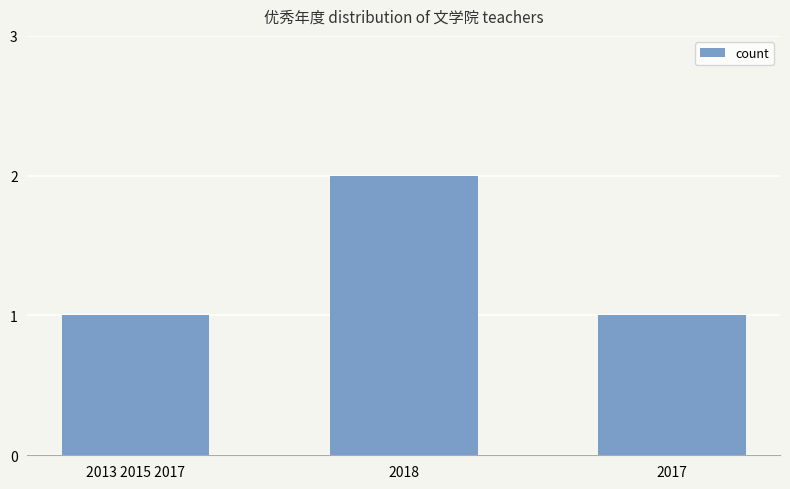

At which category does the chart reach its peak across all series?

2018